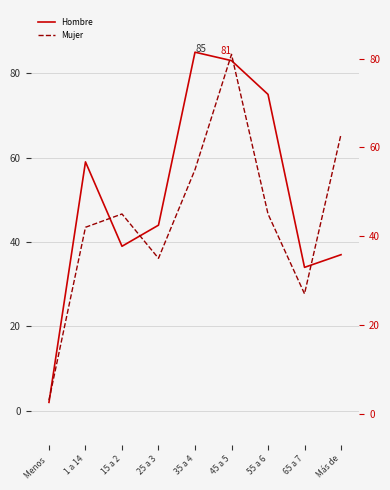

What is the smallest value displayed?

2